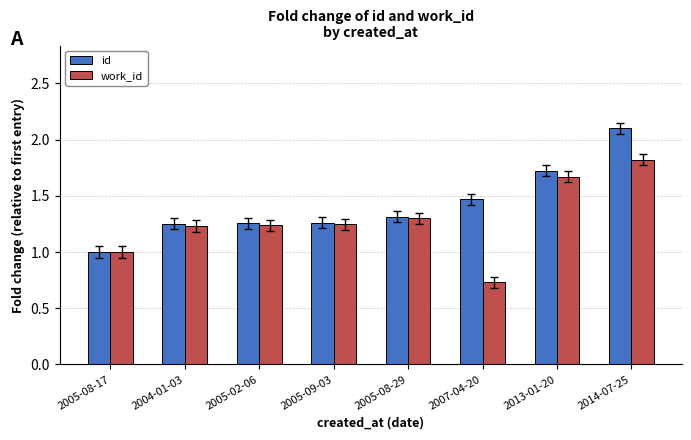

At which category does the chart reach its minimum across all series?

2007-04-20